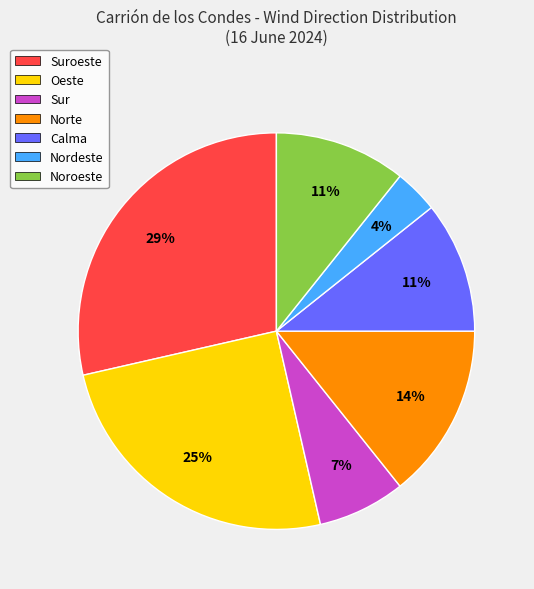

Does any single category account for the majority?

No